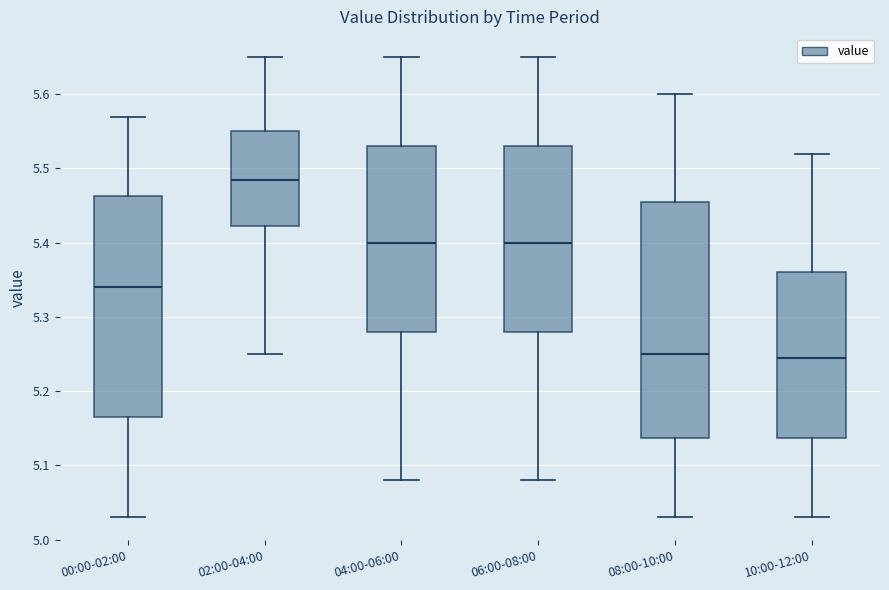

Comparing the boxes themselves (not the whiskers), which one is the tallest?

08:00-10:00